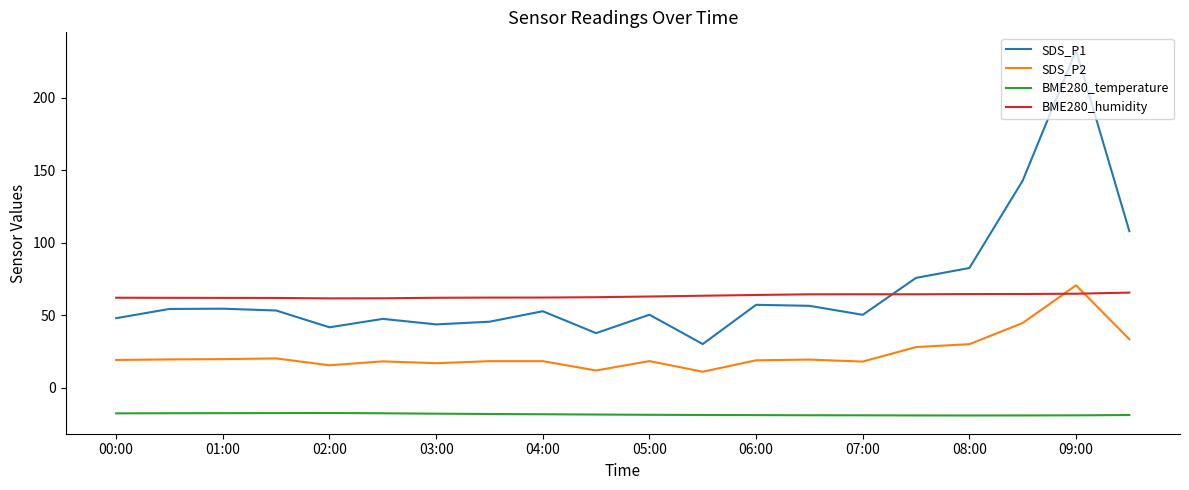

What is the minimum value shown in the chart?

-19.0